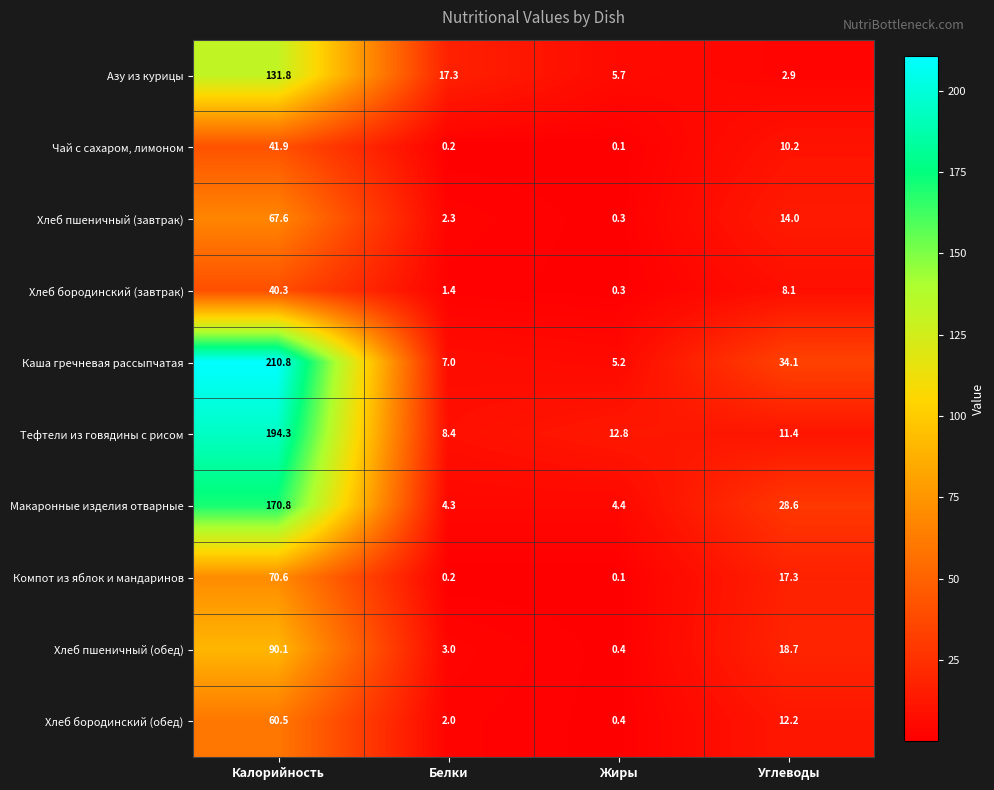

List the series in order of their peak value, lowest first.

Хлеб бородинский (завтрак), Чай с сахаром, лимоном, Хлеб бородинский (обед), Хлеб пшеничный (завтрак), Компот из яблок и мандаринов, Хлеб пшеничный (обед), Азу из курицы, Макаронные изделия отварные, Тефтели из говядины с рисом, Каша гречневая рассыпчатая